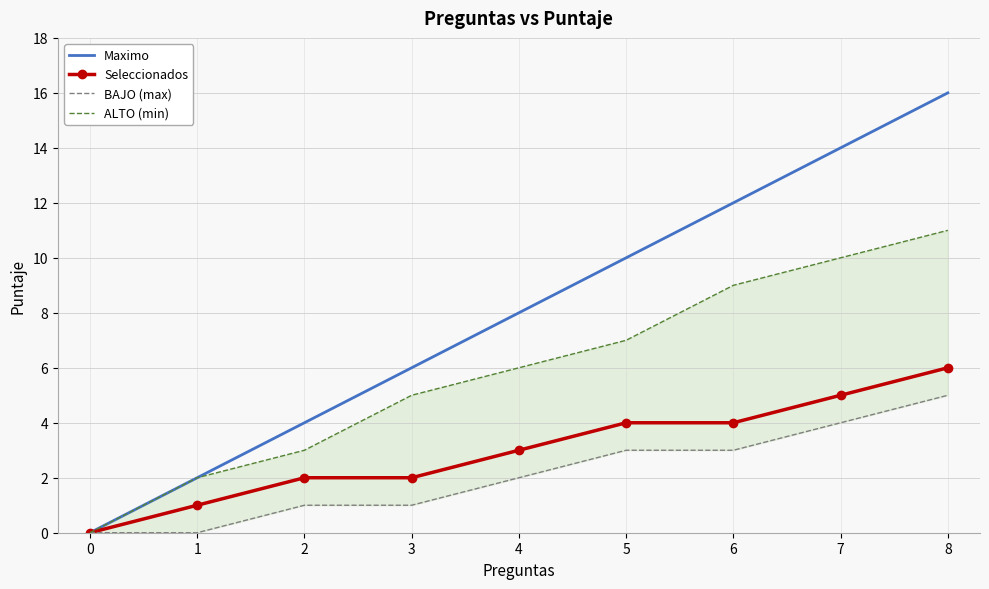

Which has a higher value, 7 or 3?

7